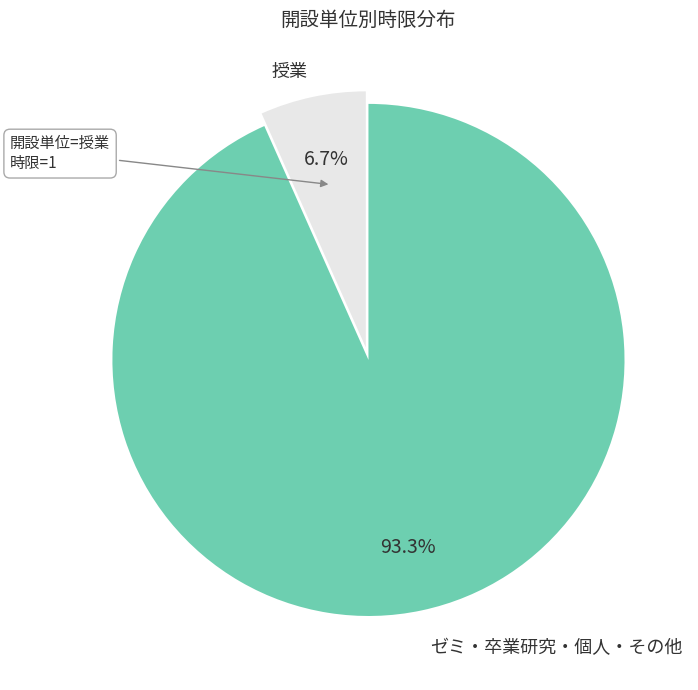

To the nearest percent, what is the average slice percentage?

50%